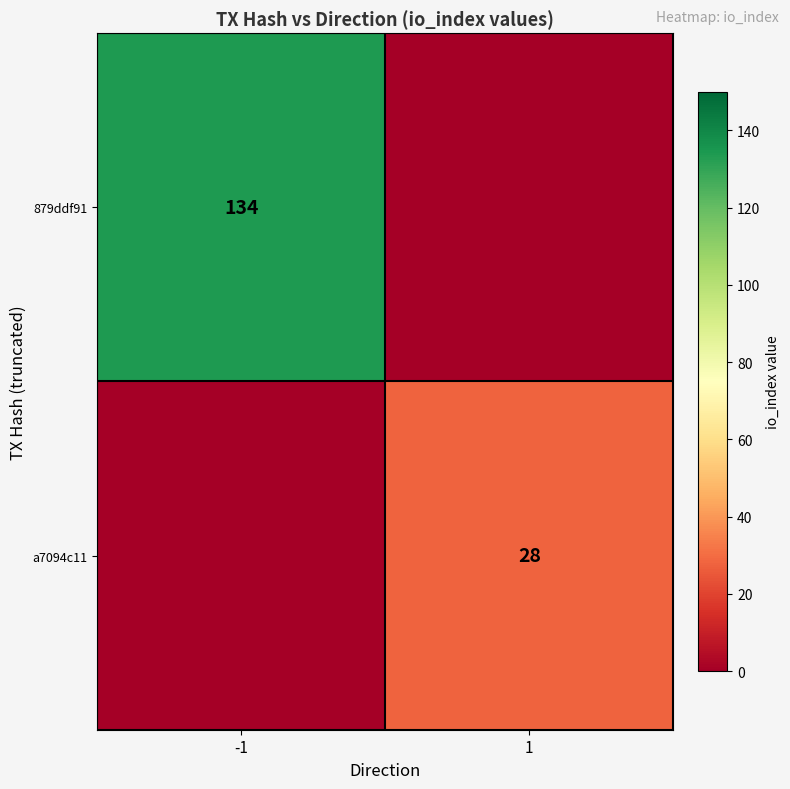

At which category is the sum across all series the highest?

-1